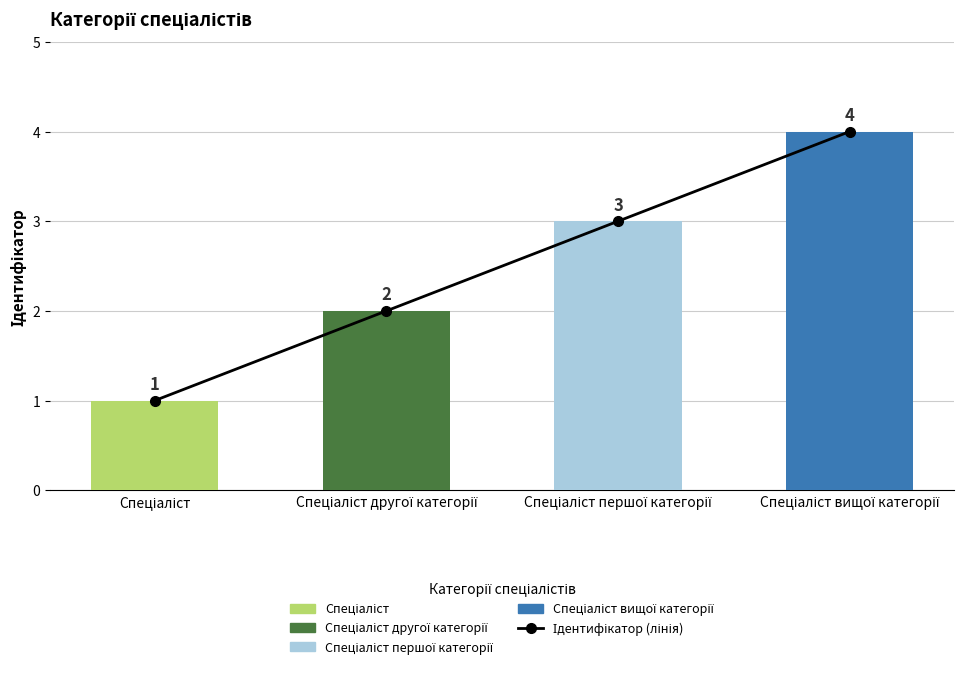

How many data points are less than 3?

2